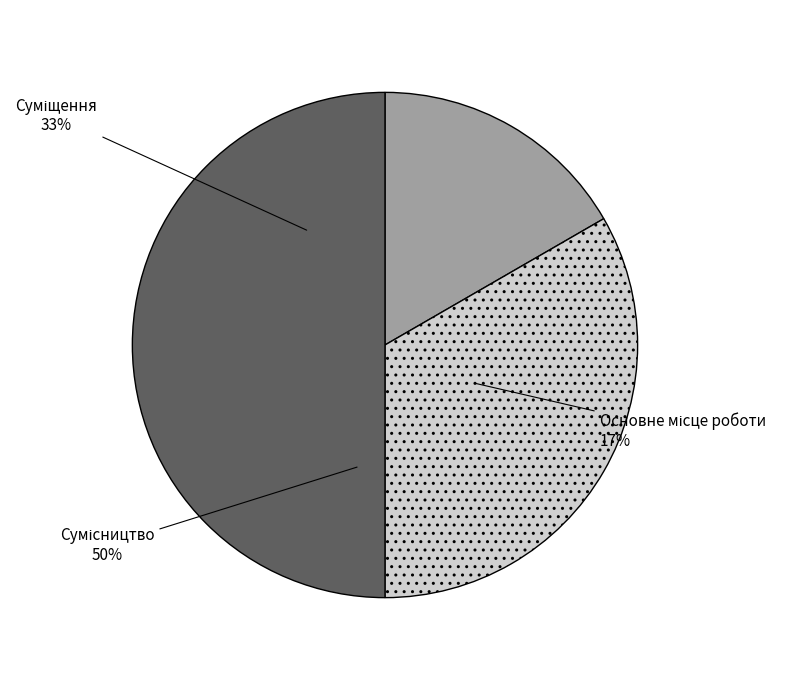

How many segments does this pie chart have?

3